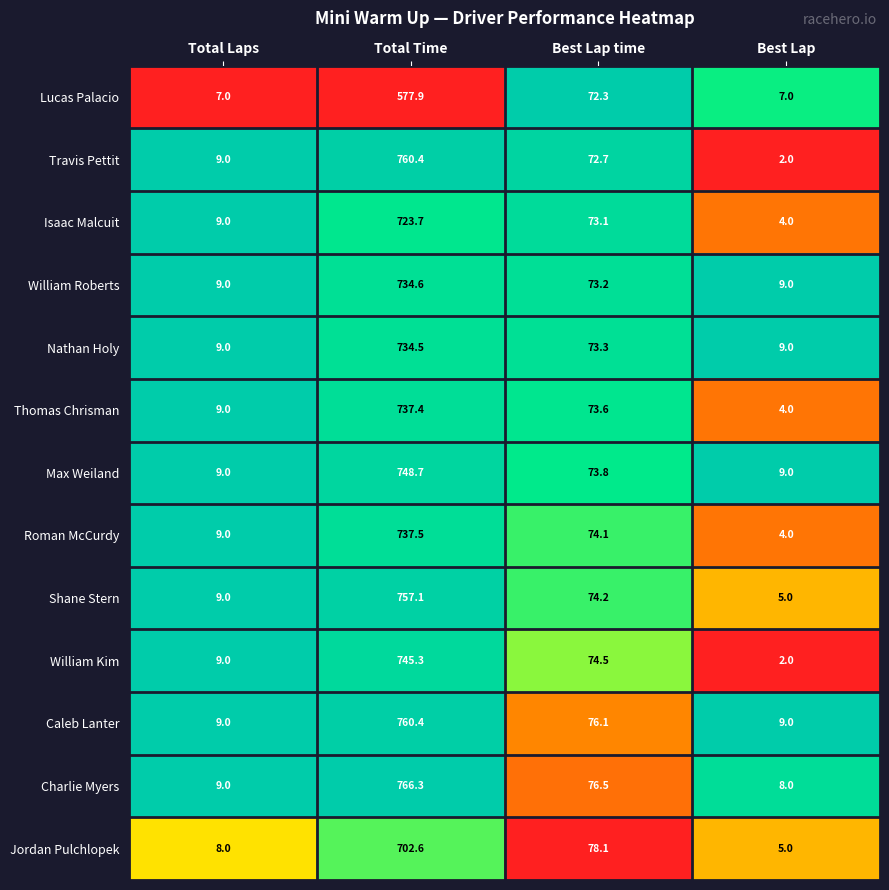

Which series changed the most between Total Time and Best Lap?

Travis Pettit